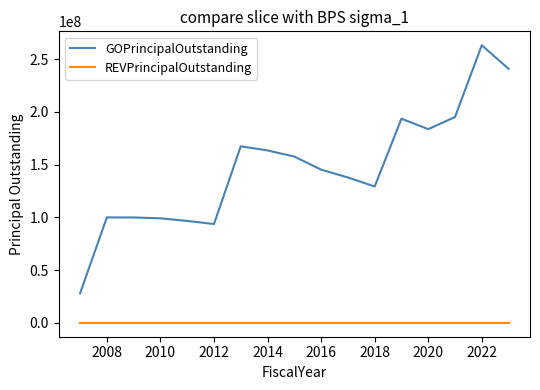

Count the number of data series in this chart.

2